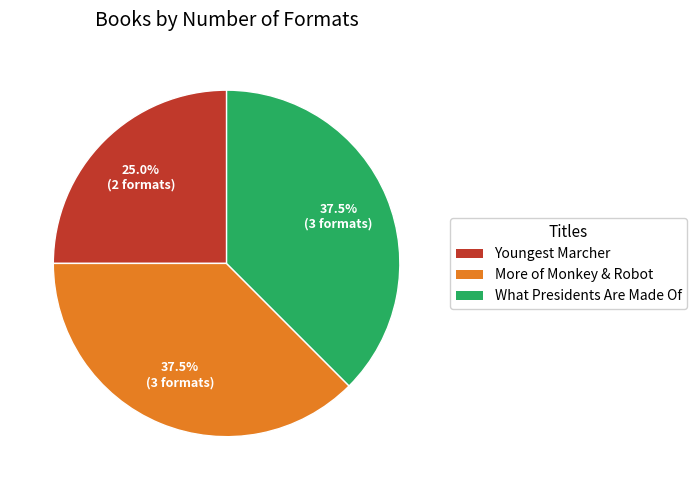

Is there any slice that represents more than half of the pie?

No